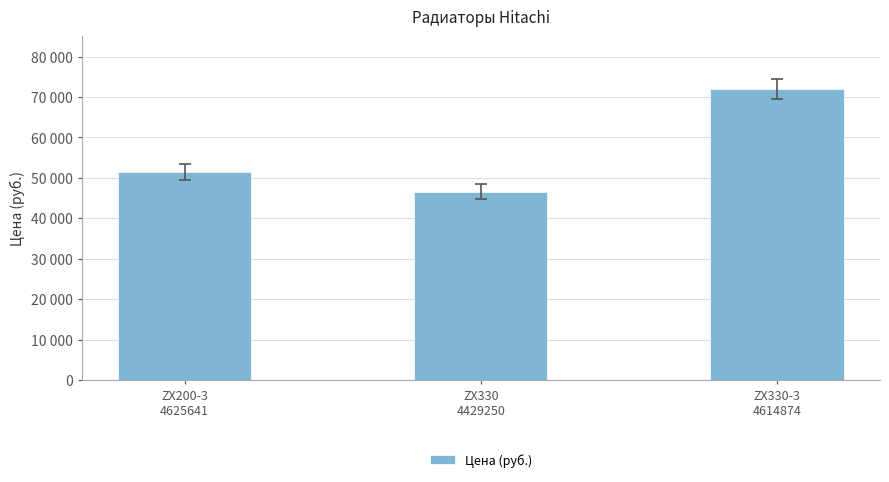

List the labels in order of value, largest first.

ZX330-3
4614874, ZX200-3
4625641, ZX330
4429250